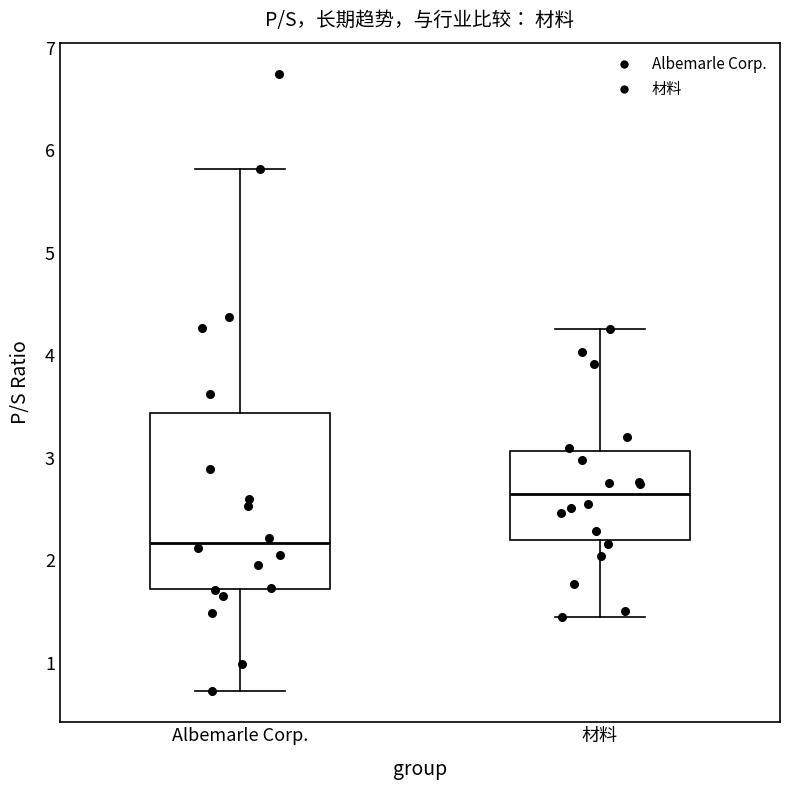

Reading left to right, transcribe this box plot: for each box, give where its median line is, the range the box spans, and where its two whiskers end, as read against the y-axis. The values are not printed on the chart, so give them approximately, as read against the axis.

Albemarle Corp.: median 2.2, box 1.7 to 3.4, whiskers 0.7 to 5.8
材料: median 2.6, box 2.2 to 3.1, whiskers 1.5 to 4.3